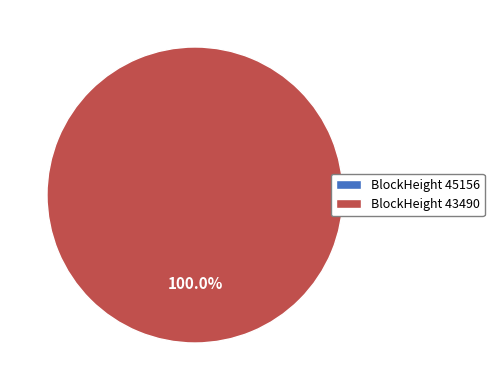

The 43490 slice represents 100% of the pie. True or false?

True